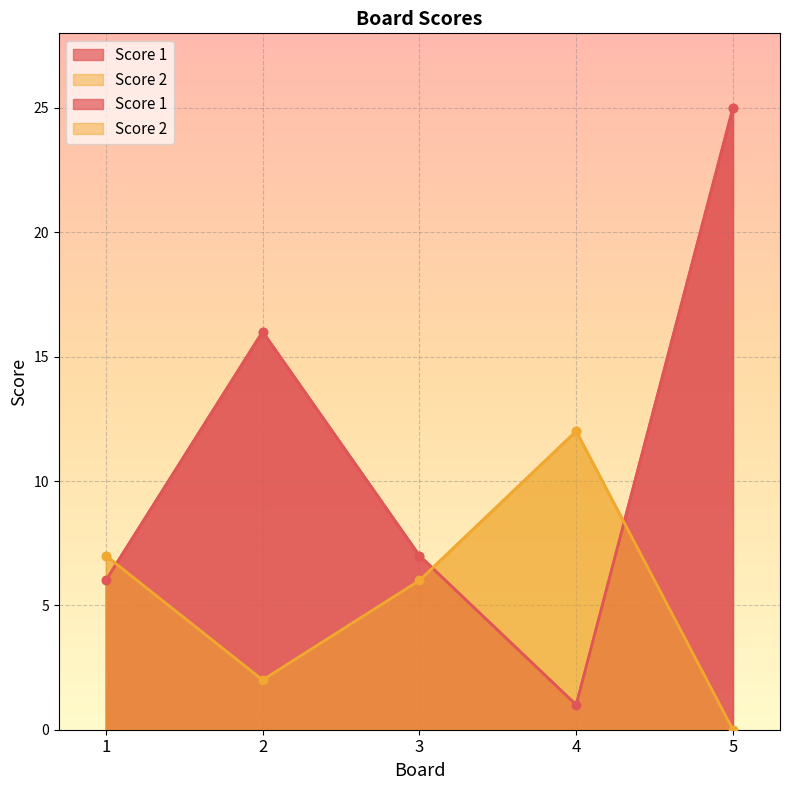

After their last crossing, which series has the higher values: Score 1 or Score 2?

Score 1